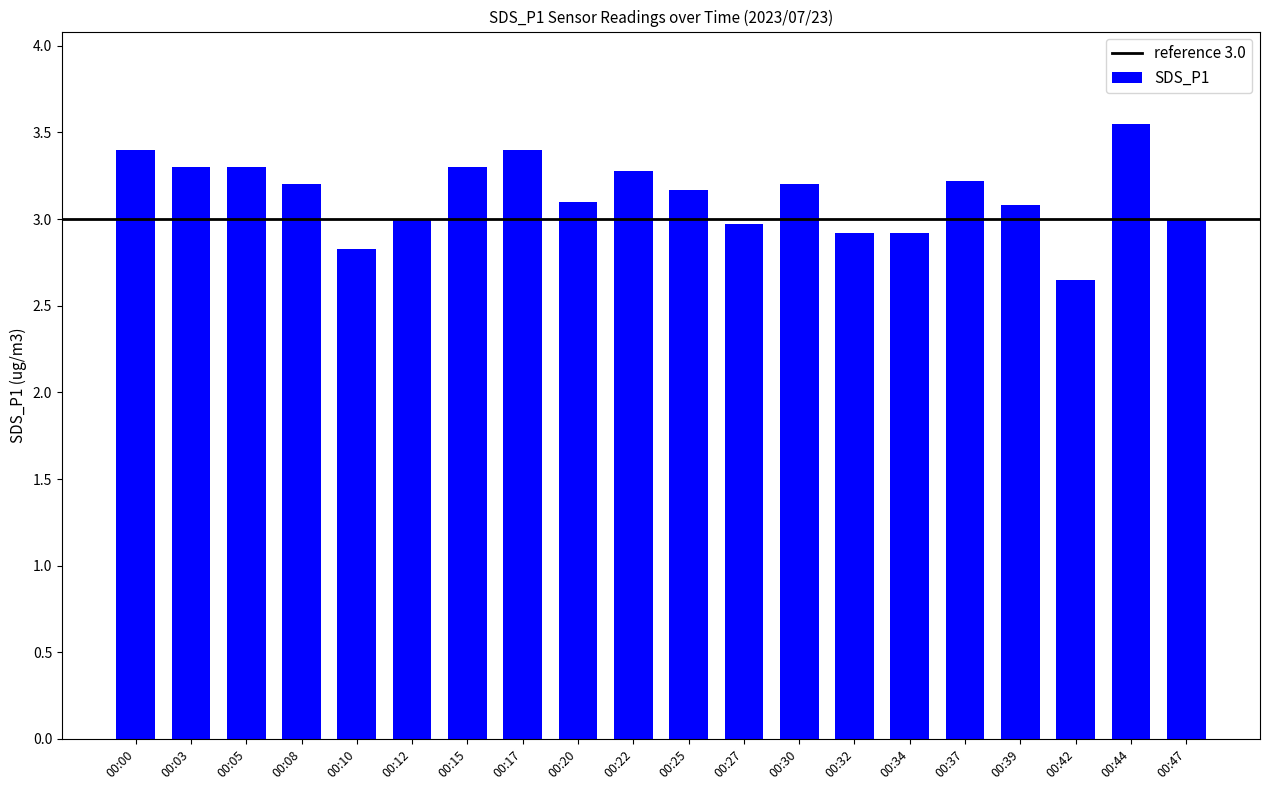

What is the average value?

3.1